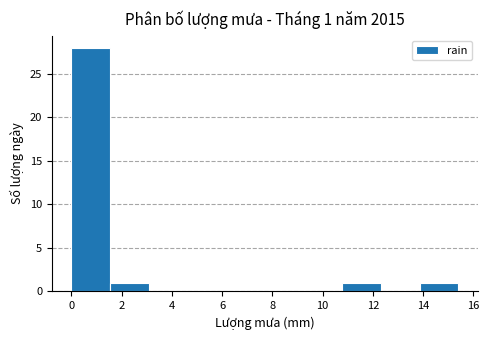

Which range on the x-axis has the tallest bar?

0.00 to 1.54